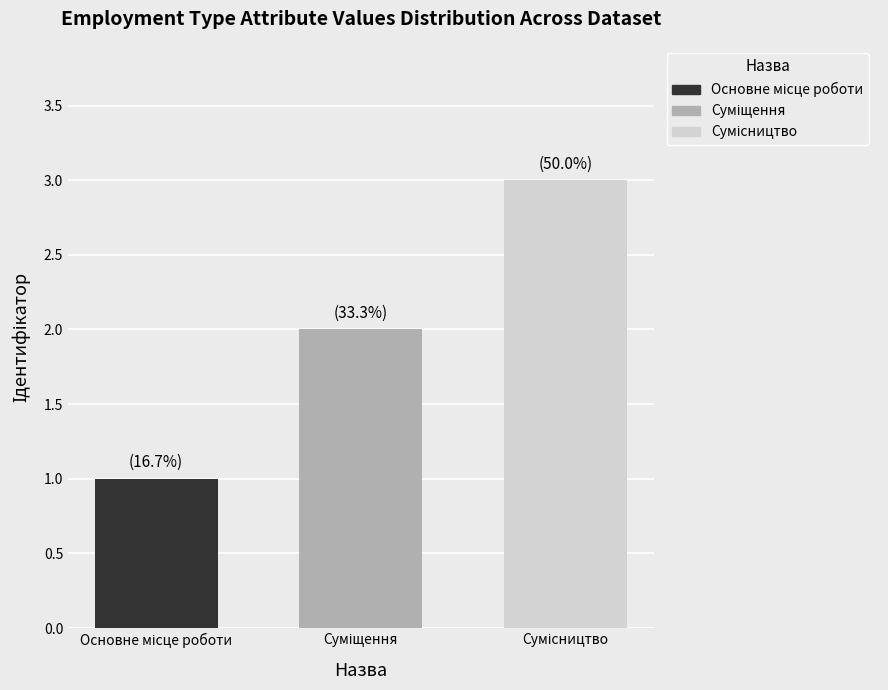

What is the sum of all values?

6